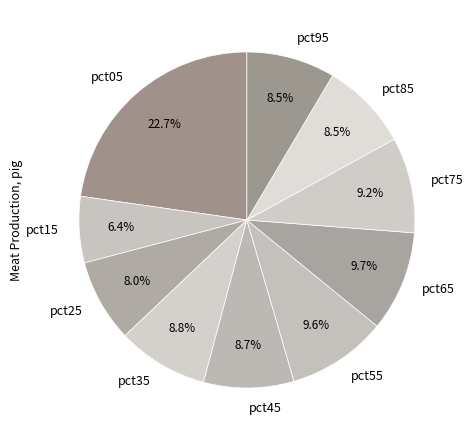

Count the number of slices in the pie.

10